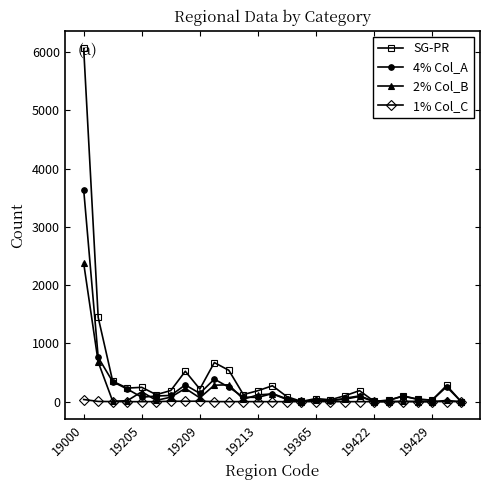

Does the chart have visible grid lines?

No